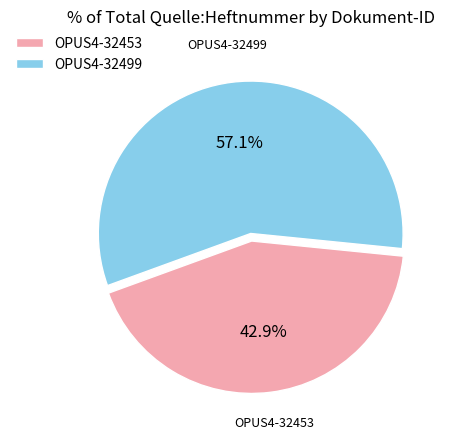

To the nearest percent, what is the difference between the largest and smallest slice percentages?

14%